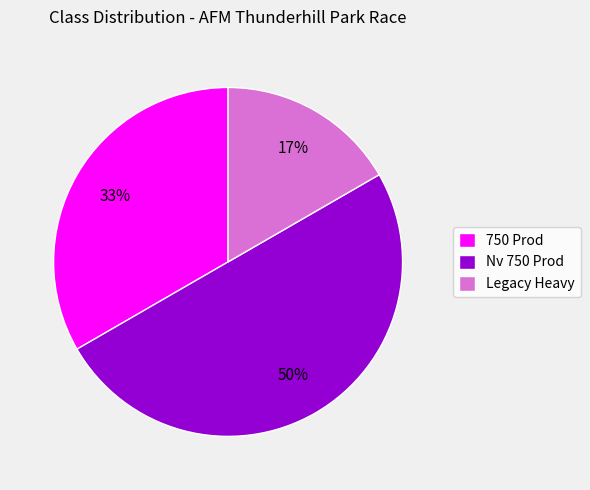

To the nearest percent, what percentage of the pie is Nv 750 Prod?

50%